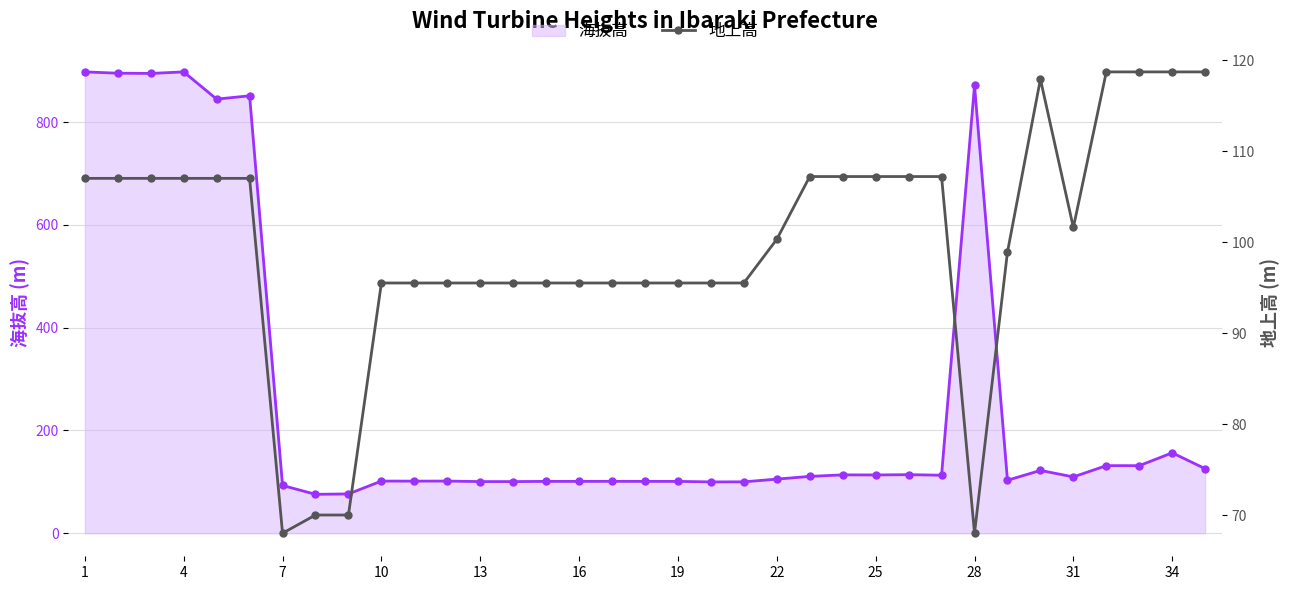

At which label is 海抜高 closest to 486?

34